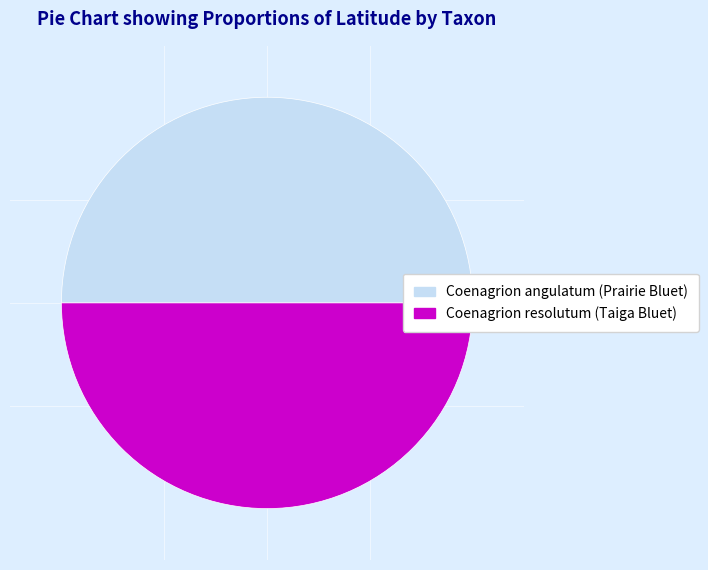

What is the ratio of the value at Coenagrion angulatum (Prairie Bluet) to the value at Coenagrion resolutum (Taiga Bluet)?

1.0